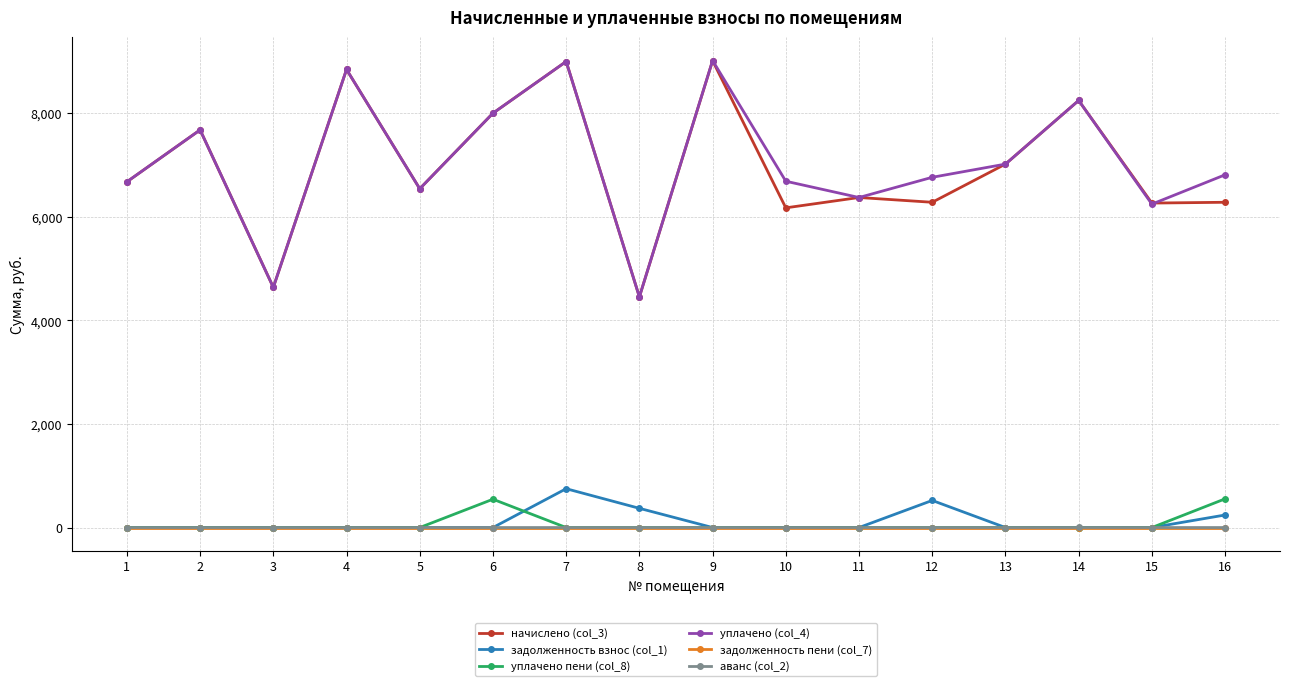

True or false: аванс (col_2) and уплачено (col_4) cross at least once.

False